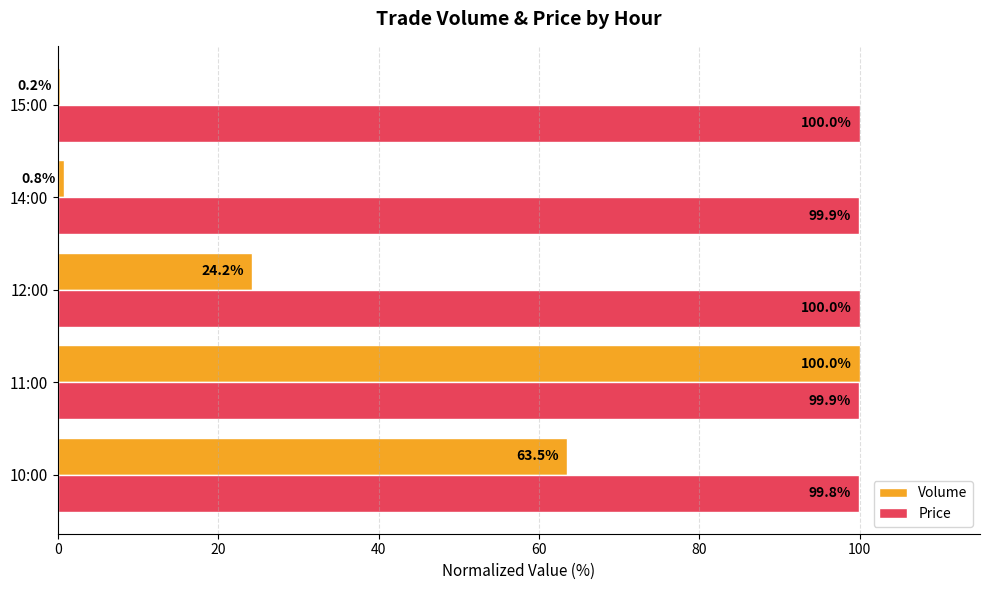

The Price series shows 28.4 at 14:00. True or false?

False